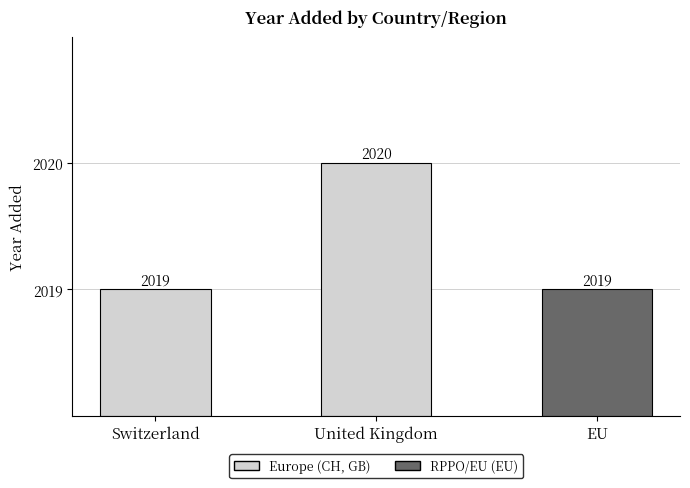

Which has a higher value, United Kingdom or Switzerland?

United Kingdom